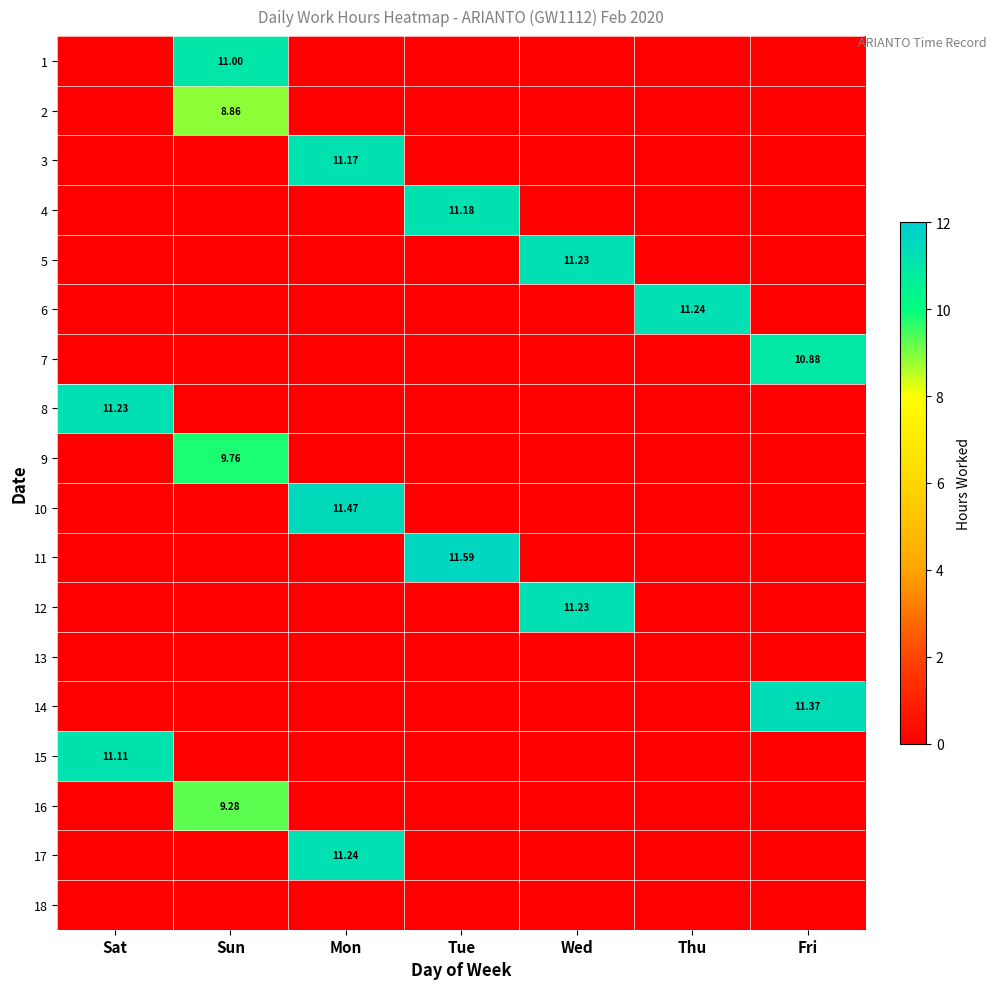

Is it true that 18 equals 0.0 at Wed?

True